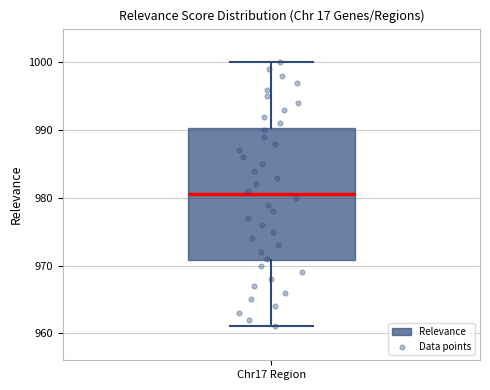

Transcribe this box plot: give where the median line is, the range the box spans, and where the two whiskers end, as read against the y-axis. The values are not printed on the chart, so give them approximately, as read against the axis.

median 981, box 971 to 990, whiskers 961 to 1000